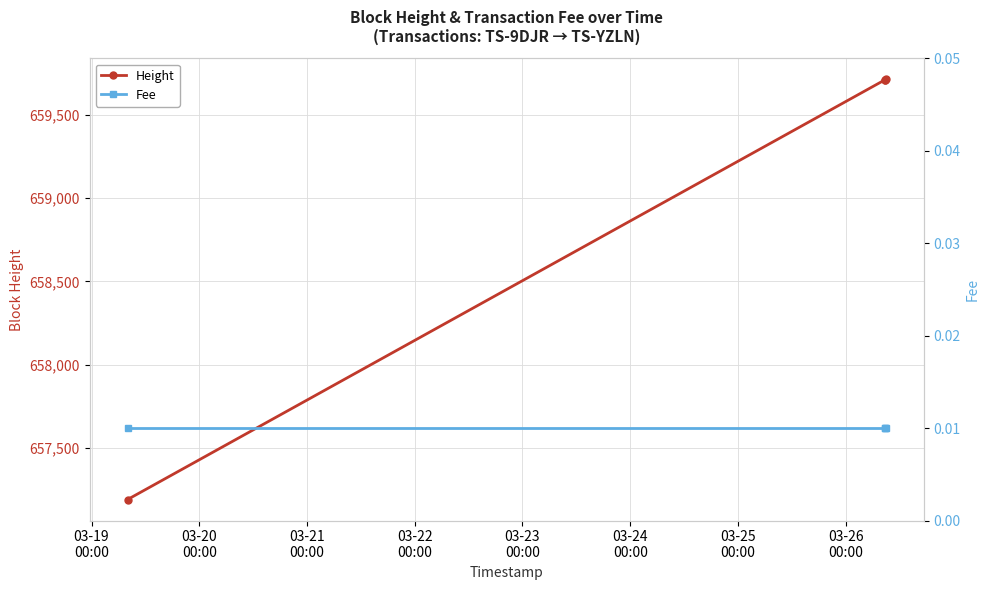

True or false: Height has more than 1 points higher than both neighbors.

False